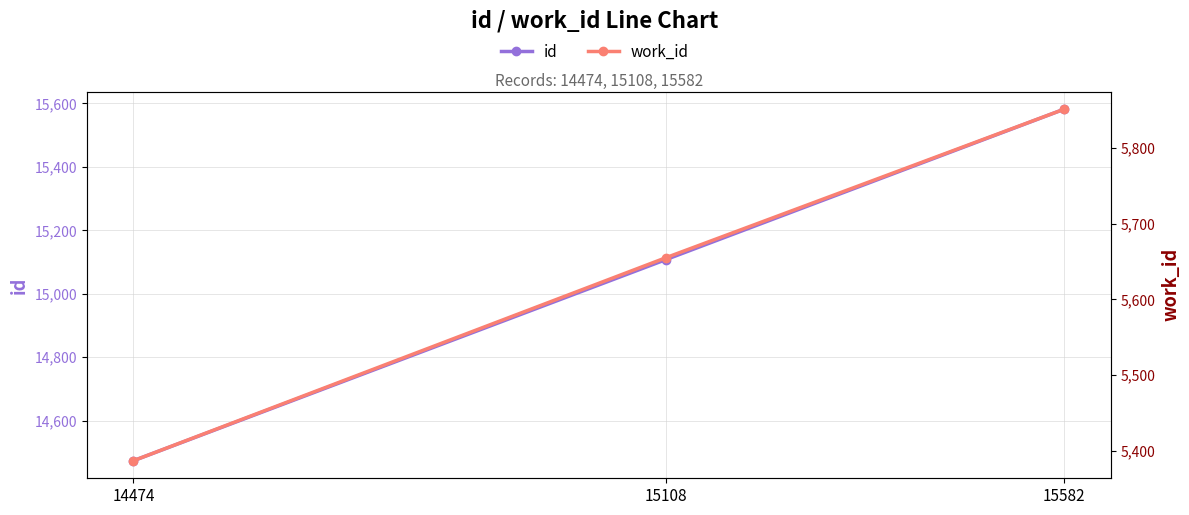

Count the number of data series in this chart.

2